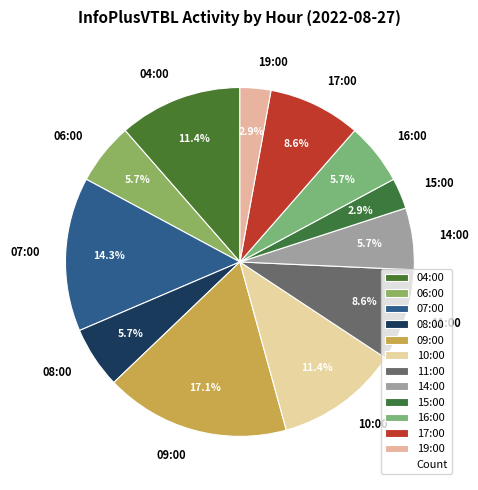

Which category has the biggest portion of the pie?

09:00